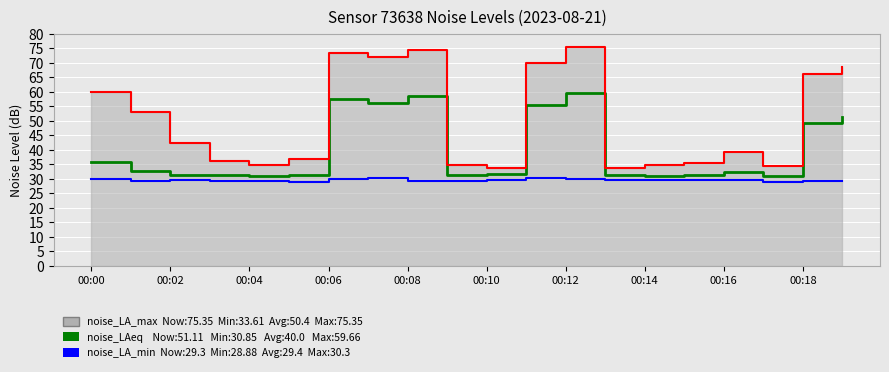

Read the noise_LA_min value at 00:10.

29.4